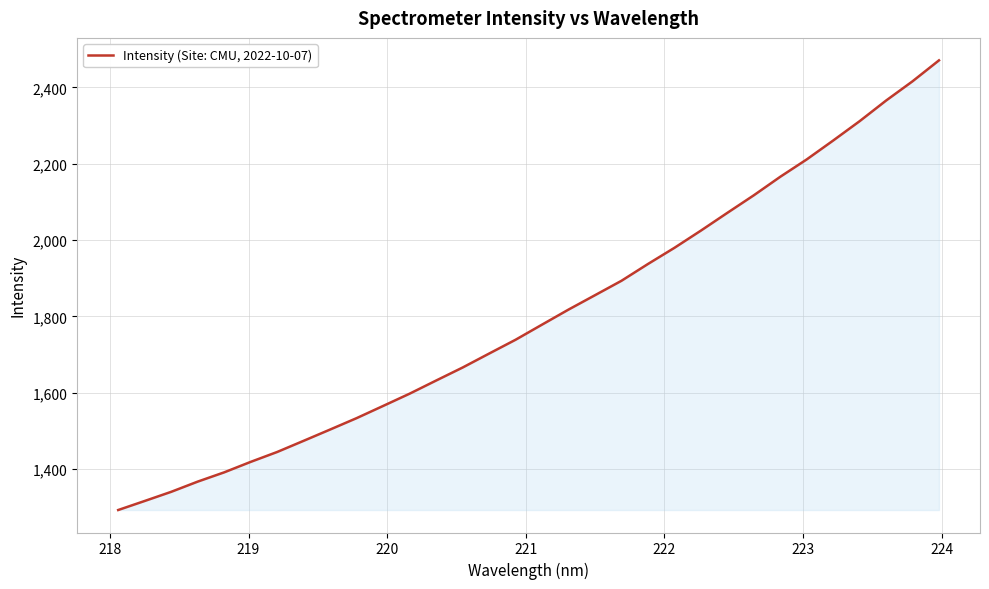

What is the smallest value displayed?

1292.8